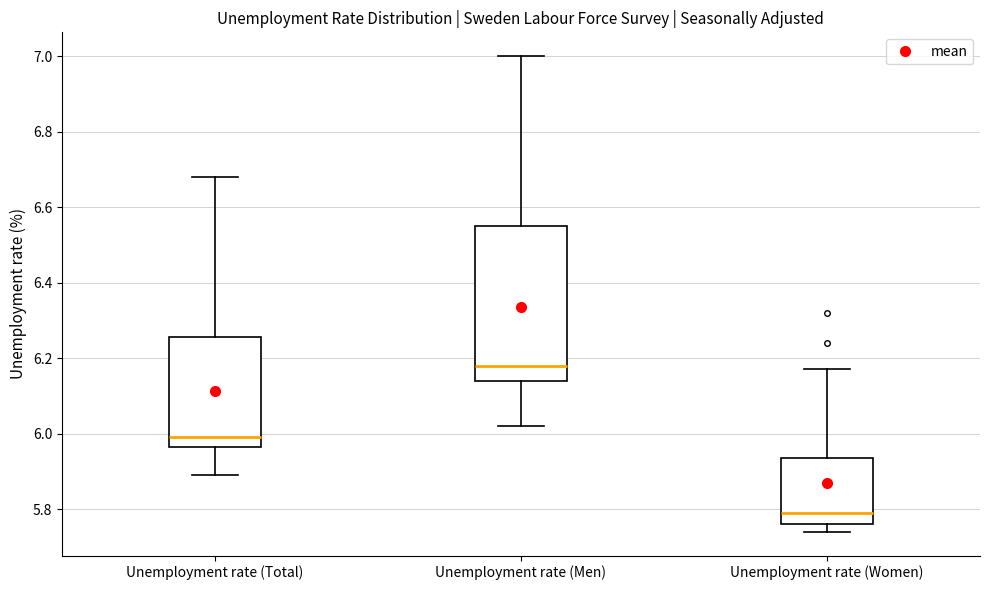

Which box is the tallest, from its lower edge to its upper edge?

Unemployment rate (Men)